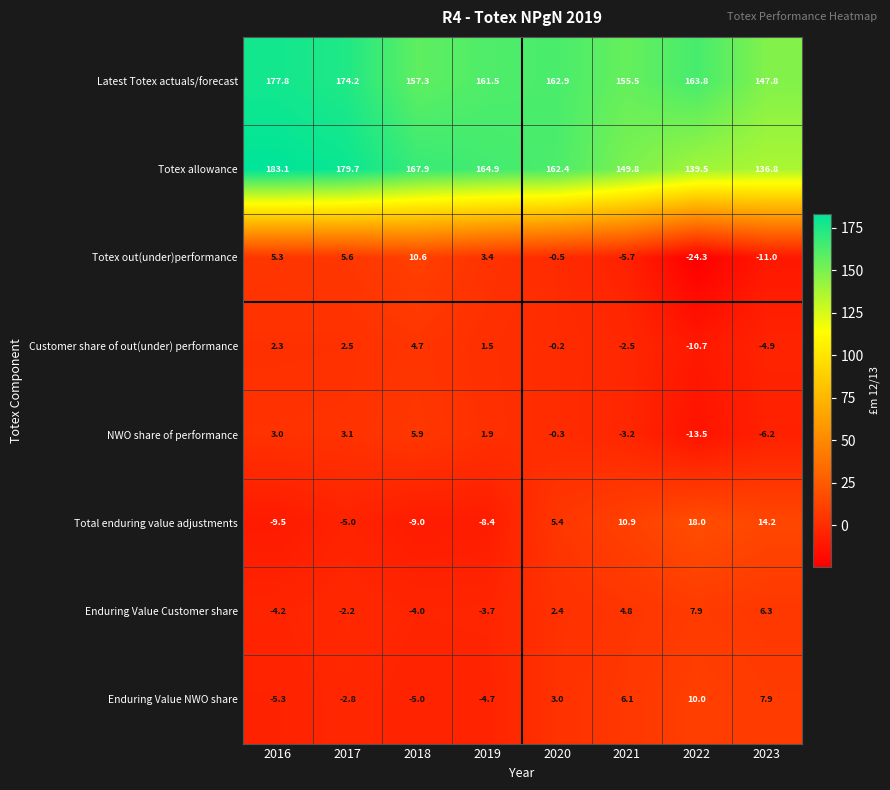

What is the total value across all series at 2023?

290.9